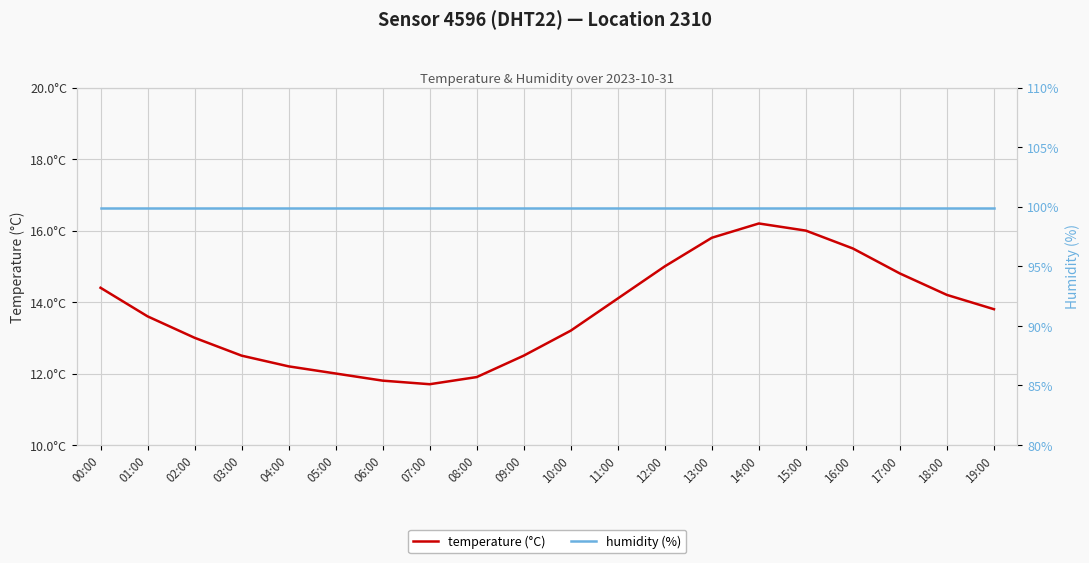

True or false: temperature (°C) and humidity (%) cross at least once.

False